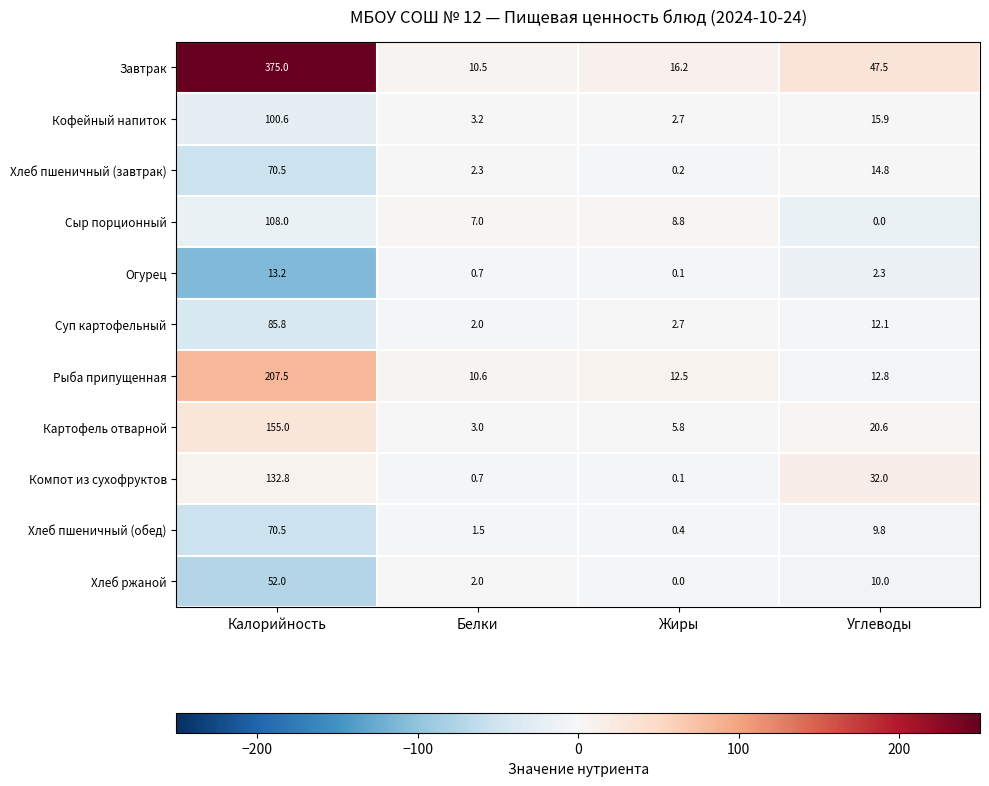

True or false: Завтрак has a value of 4.0 at Белки.

False